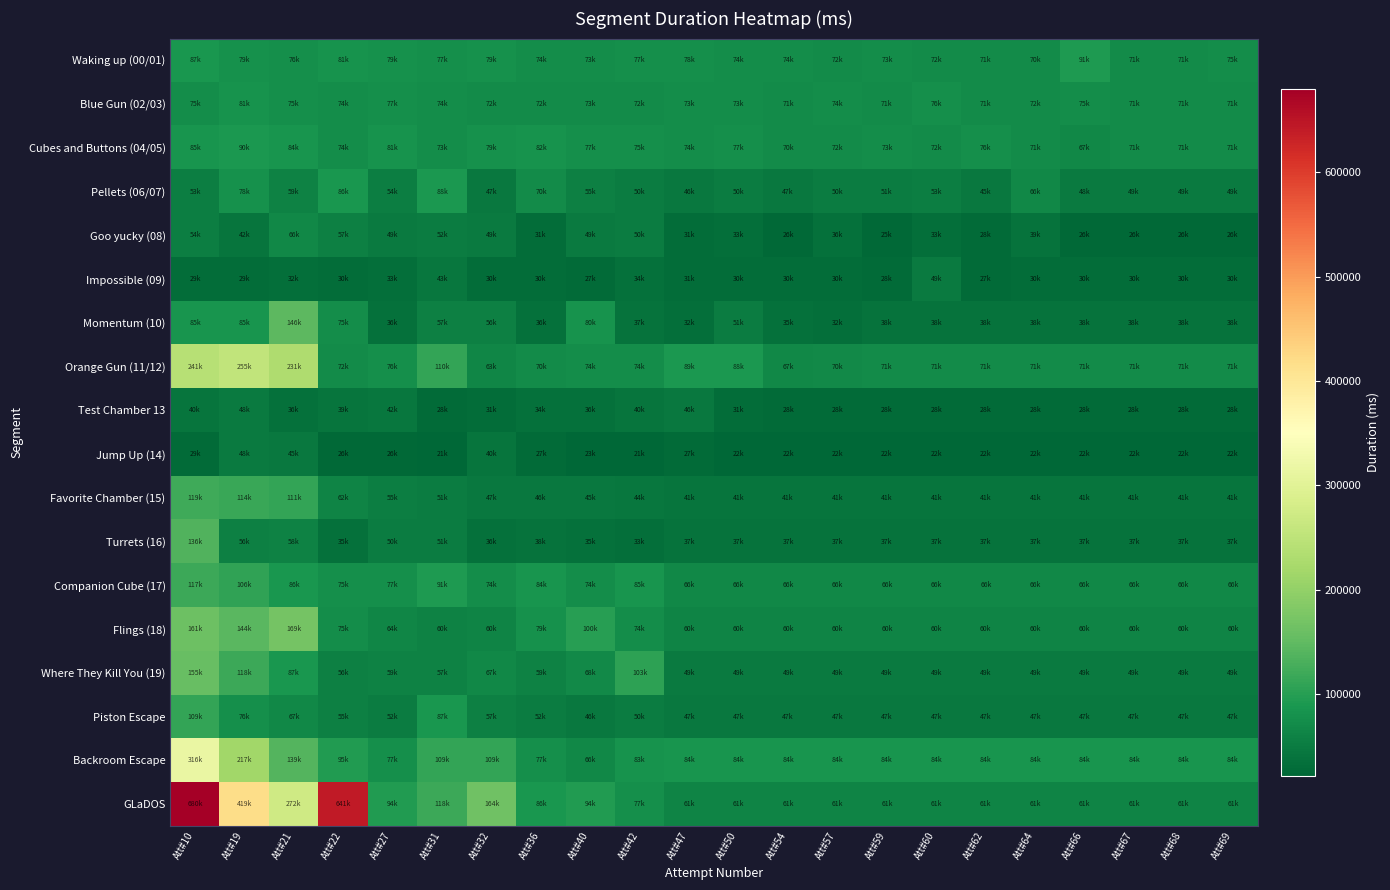

Which series has the largest total across all categories?

GLaDOS